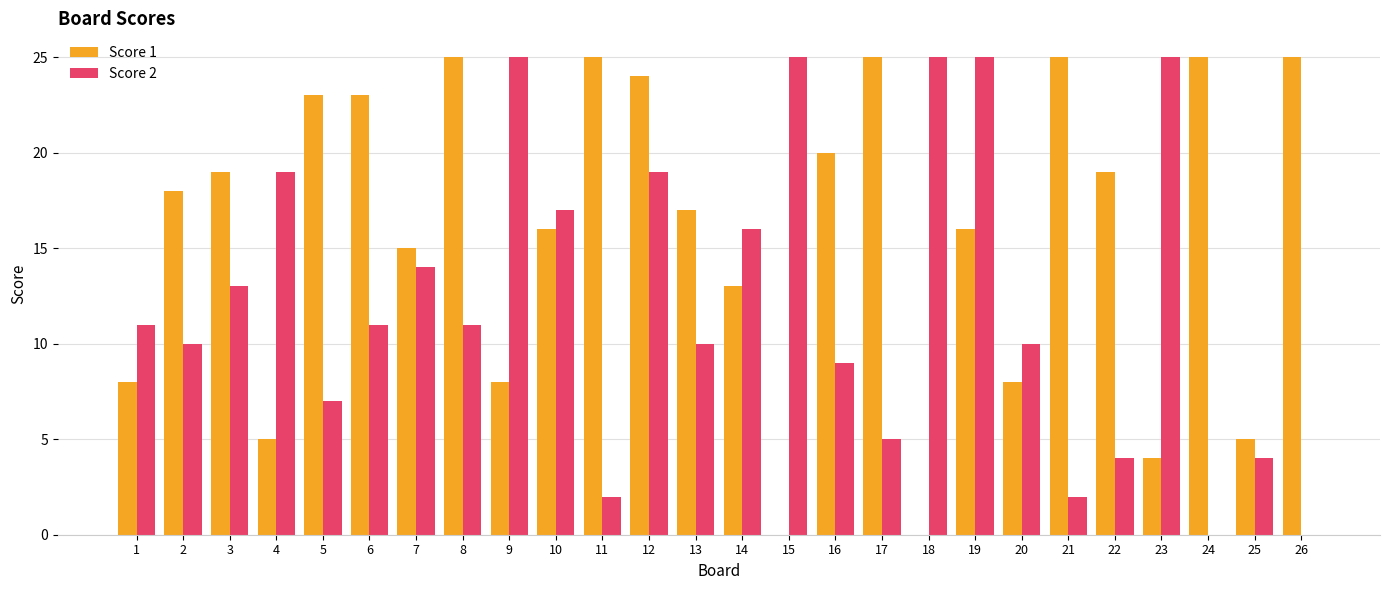

At which category is the sum across all series the highest?

12